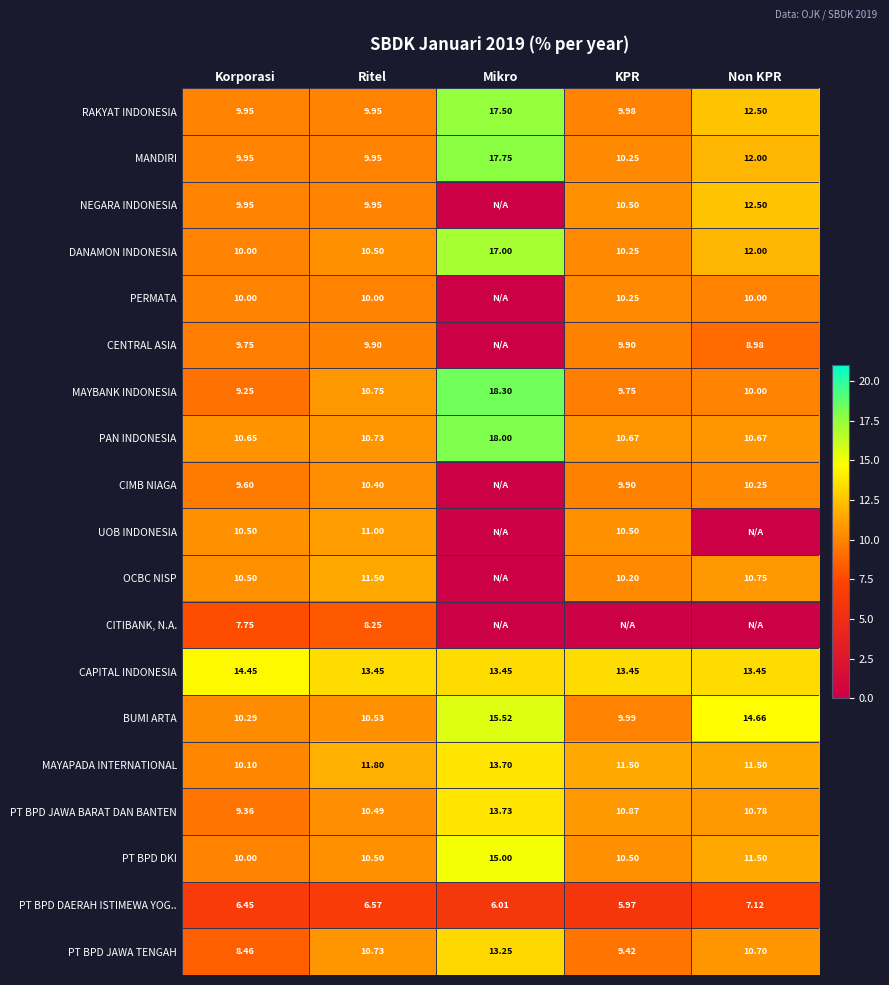

Is the value of PT BPD DAERAH ISTIMEWA YOG.. at Ritel greater than the value of PT BPD JAWA TENGAH at KPR?

No